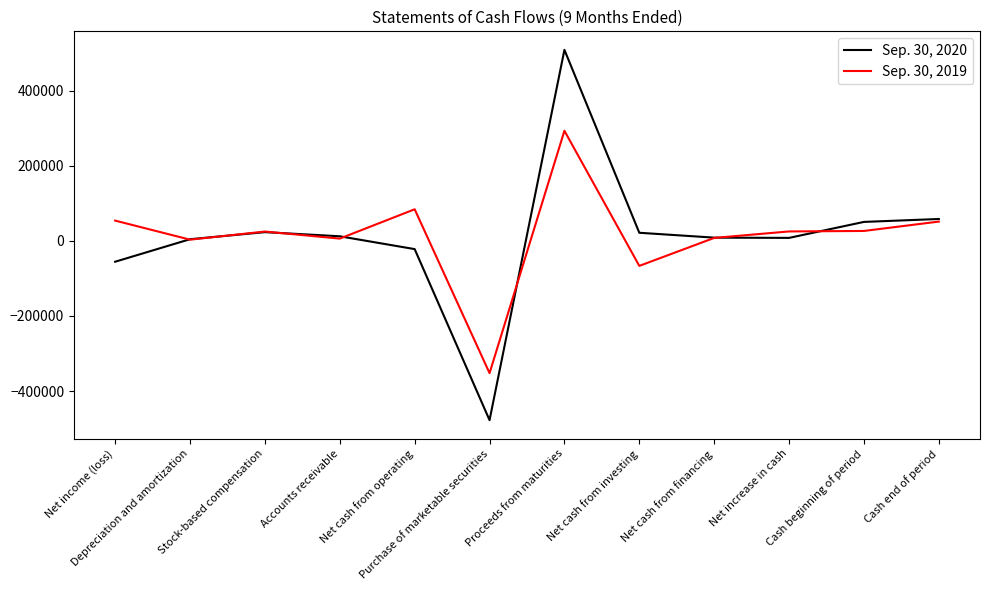

Rank the series by their maximum value, from highest to lowest.

Sep. 30, 2020, Sep. 30, 2019